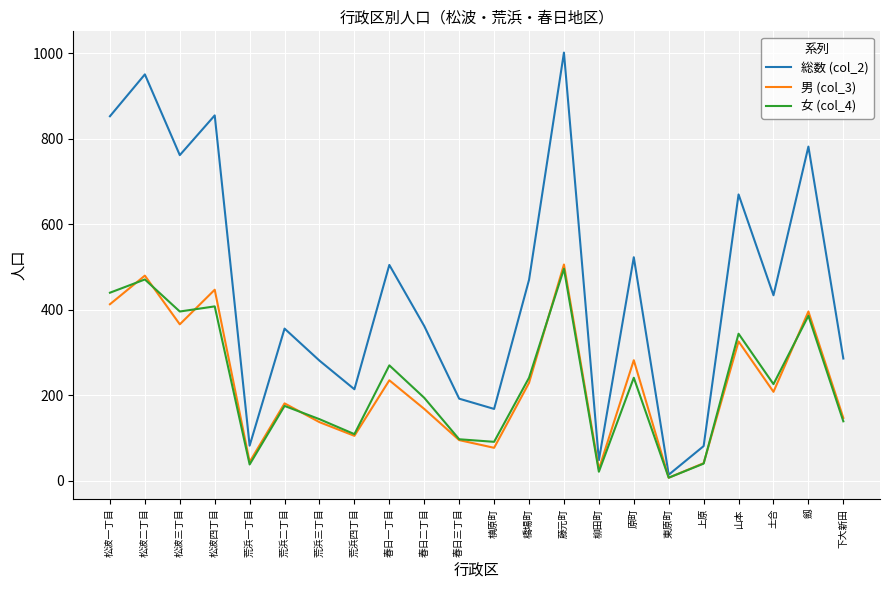

What is the spread (max minus min) of values at 荒浜三丁目?

144